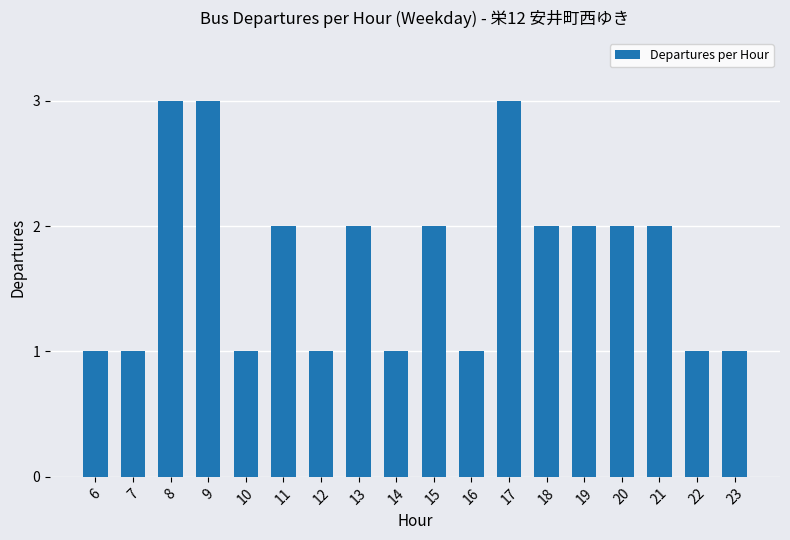

What is the value of the 4th bar from the left?

3